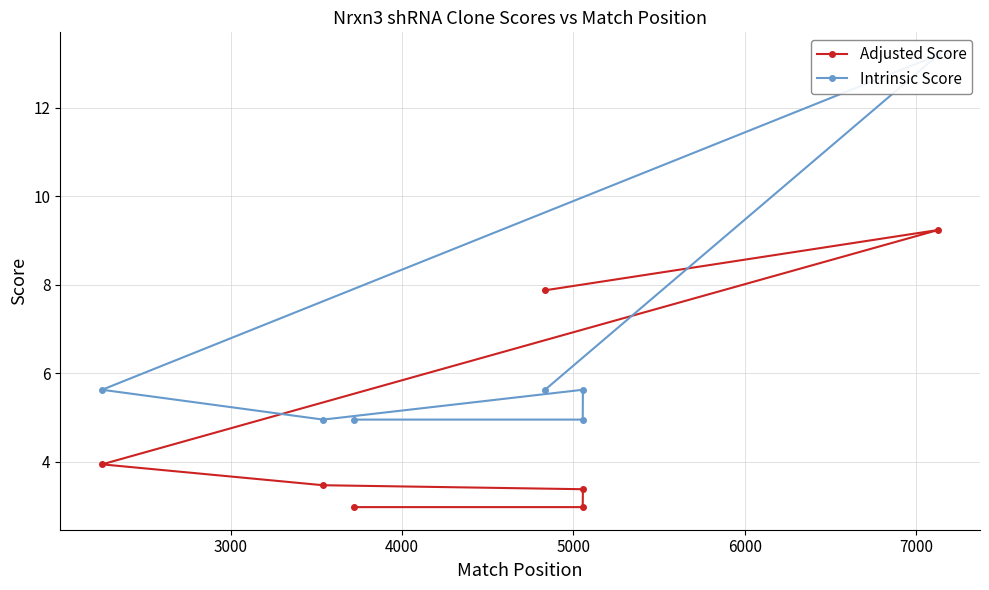

What is the sum of the Adjusted Score values at 5000 and 3000?

12.7